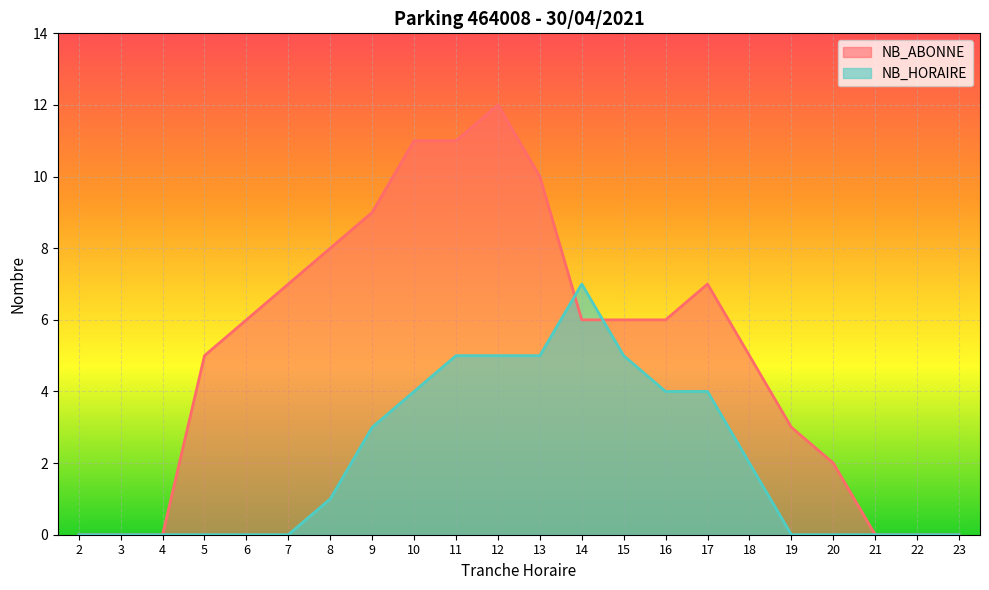

Reading left to right, list all the values displayed in this chart.

NB_HORAIRE: 0	0	0	0	0	0	1	3	4	5	5	5	7	5	4	4	2	0	0	0	0	0
NB_ABONNE: 0	0	0	5	6	7	8	9	11	11	12	10	6	6	6	7	5	3	2	0	0	0